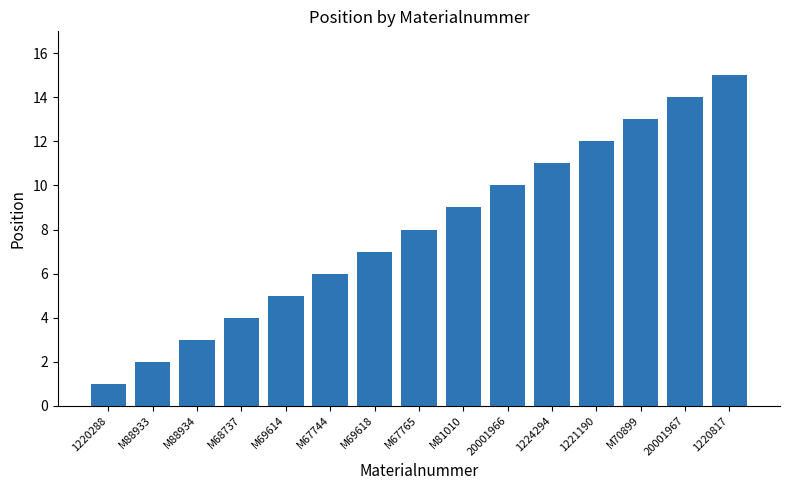

Between 1220817 and M67765, which is larger?

1220817